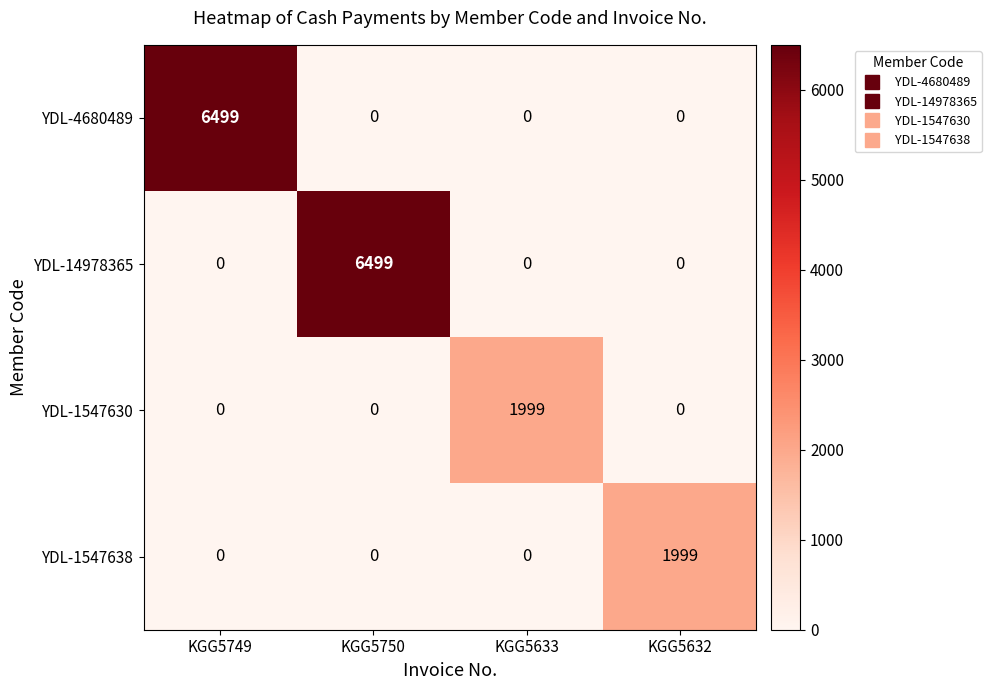

Which series changed the most between KGG5749 and KGG5632?

YDL-4680489